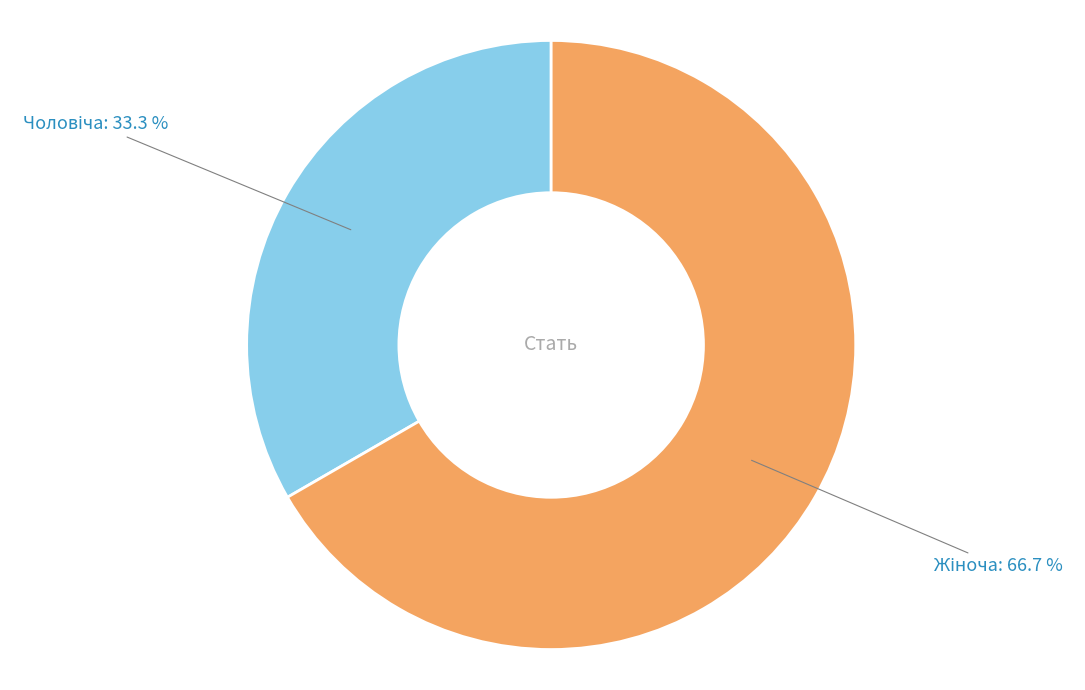

Does any single category account for the majority?

Yes